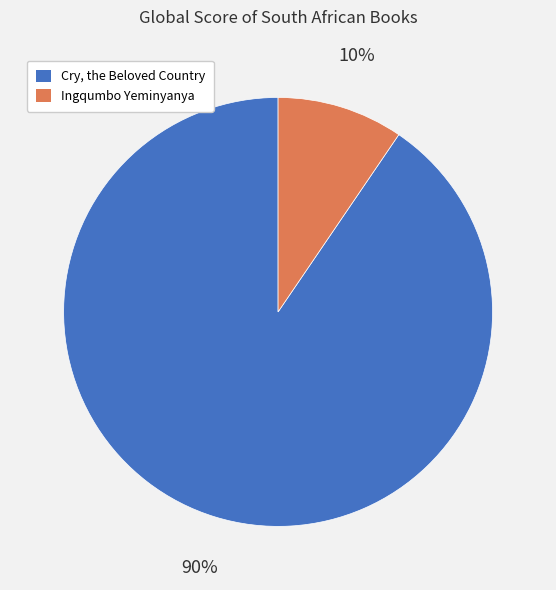

How many slices are in this pie chart?

2